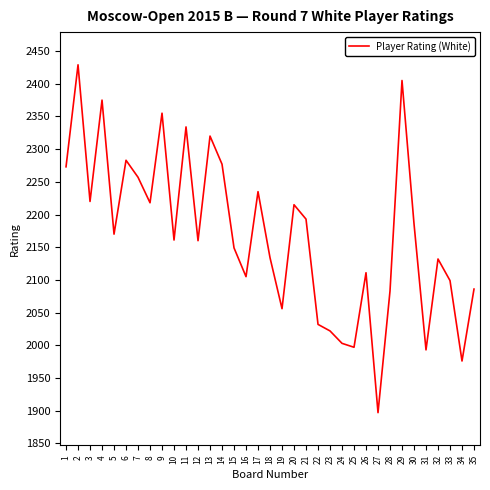

True or false: the data has more than 0 interior local peaks.

True